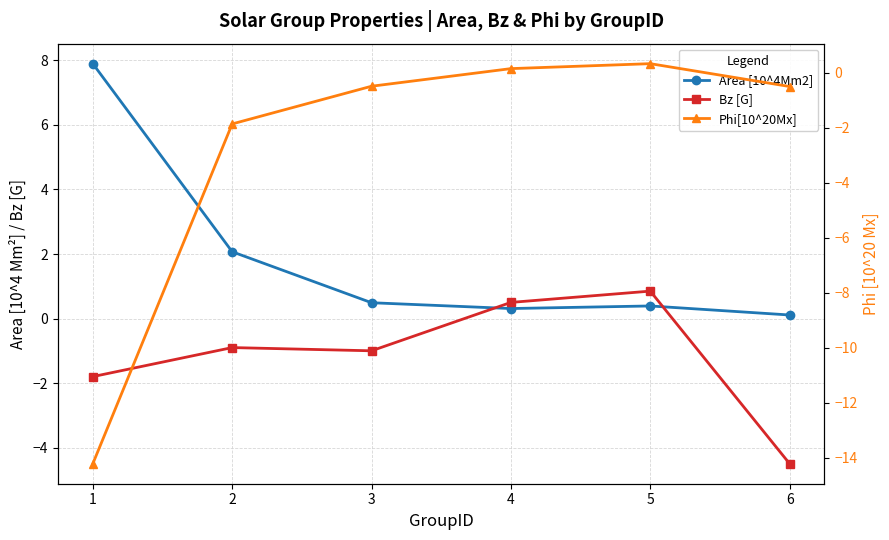

Where does the Bz [G] series first go above 0?

4